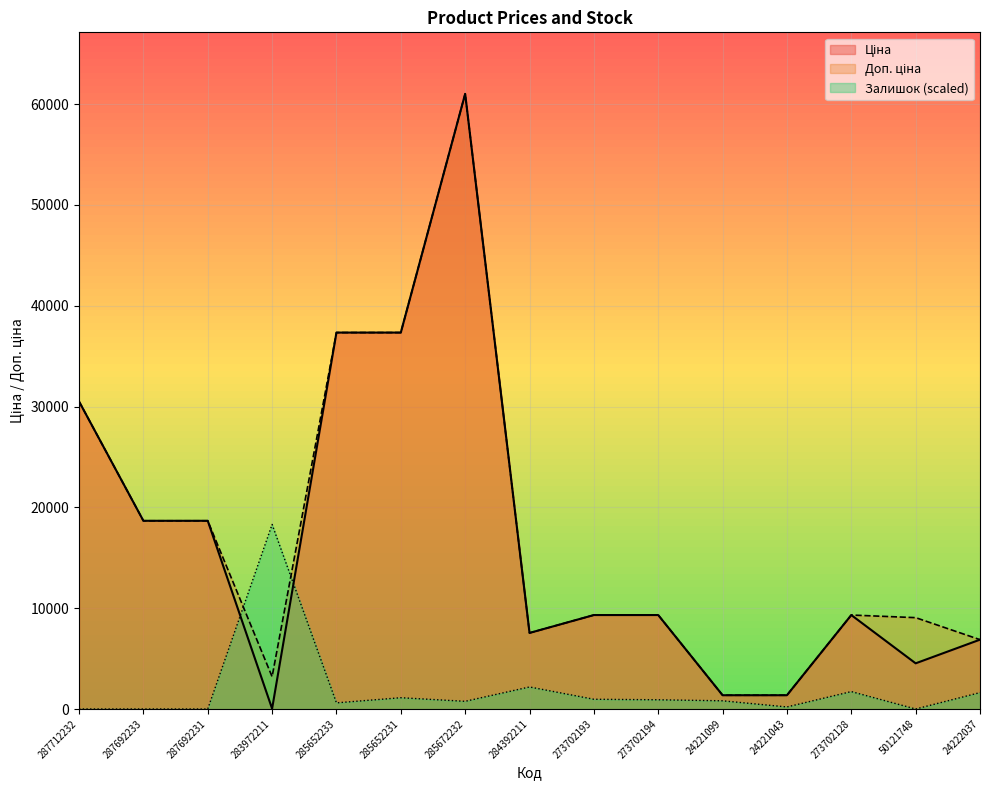

What is the difference between the second highest and second lowest values in the Доп. ціна series?

35977.0